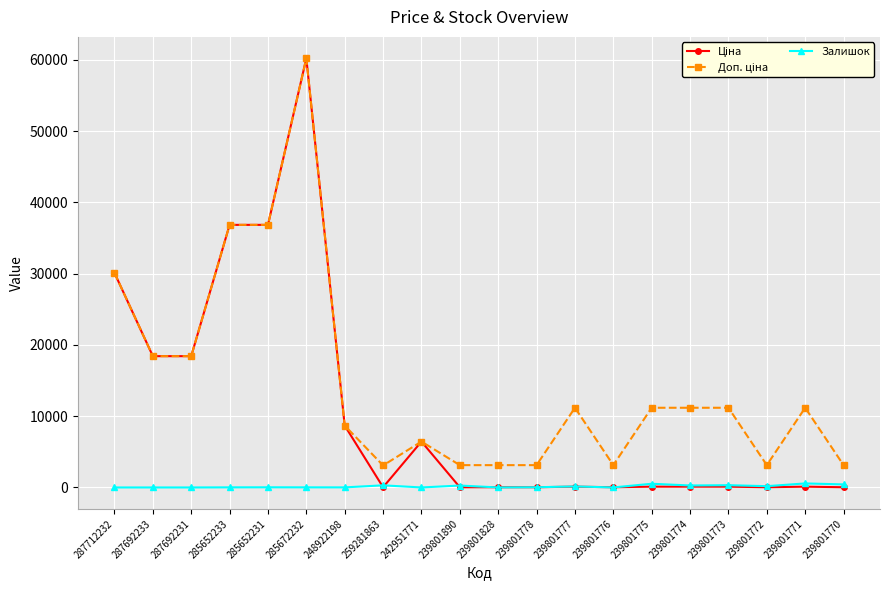

Is it true that Залишок equals 23.0 at 285652231?

True